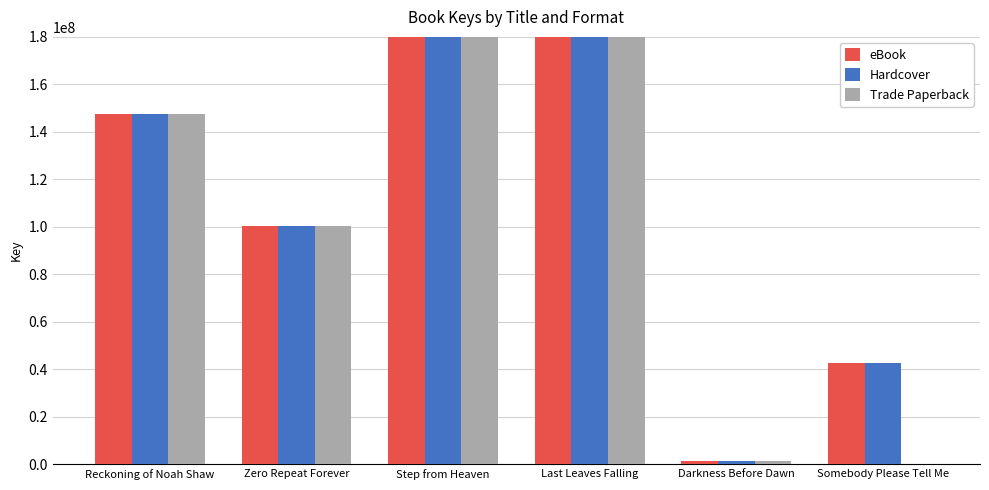

What is the label of the 3rd bar from the left?

Step from Heaven